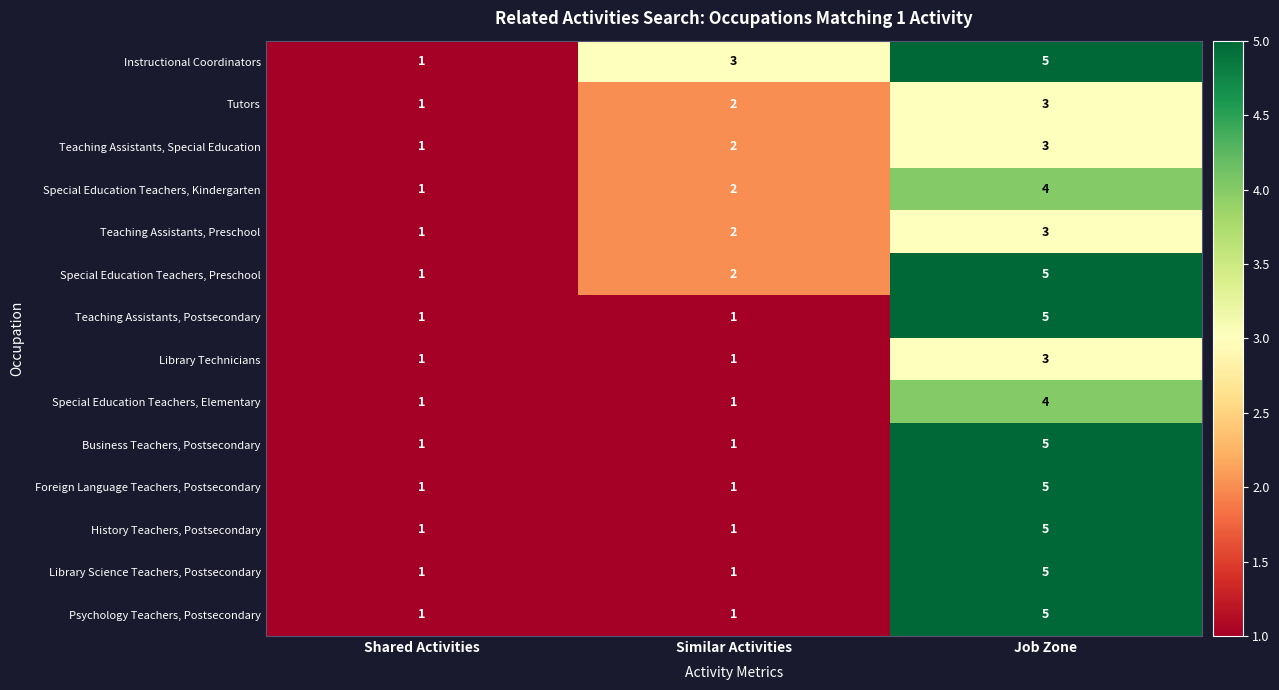

The value of Teaching Assistants, Special Education at Job Zone is 5. True or false?

False